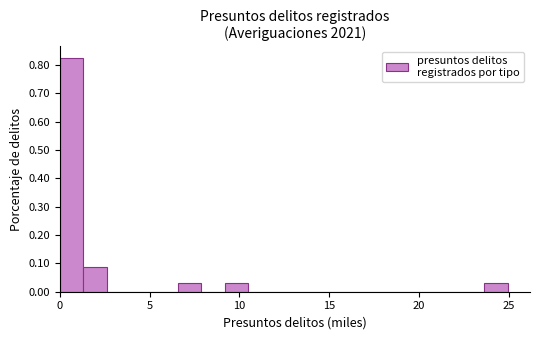

Read against the x-axis, roughly where is the centre of the tallest bar?

0.5